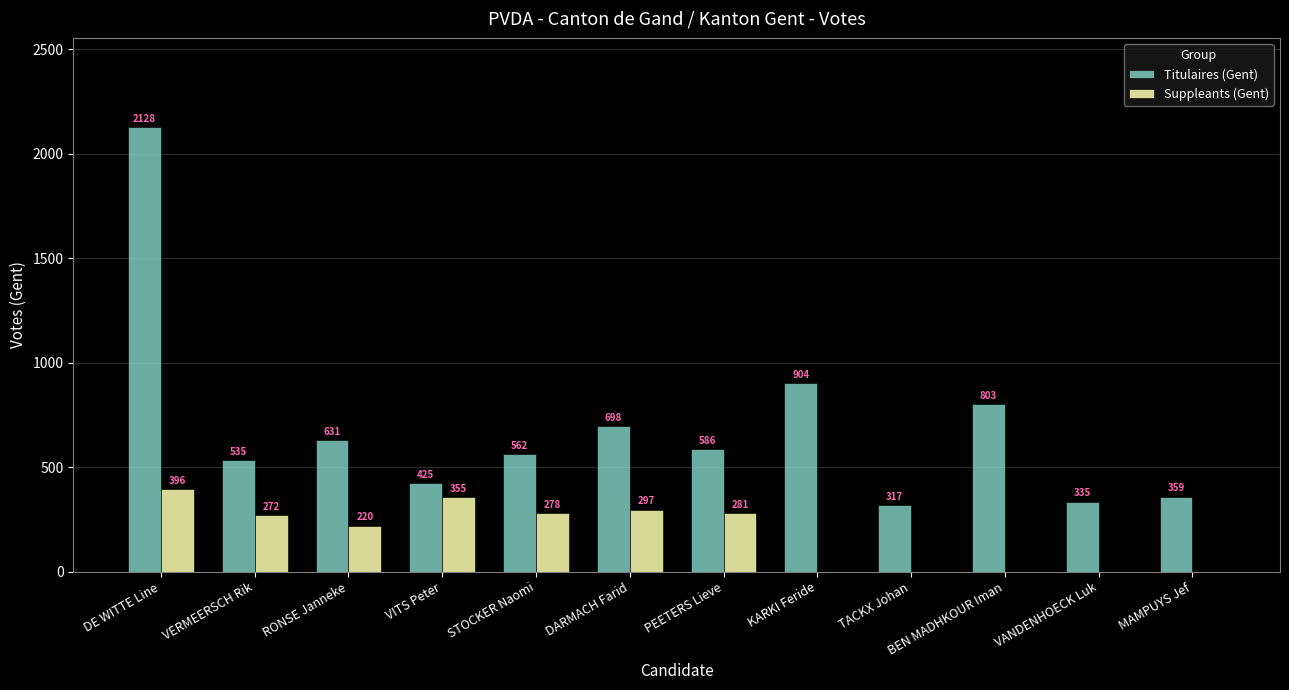

Which category has the highest value in the Suppleants (Gent) series?

DE WITTE Line